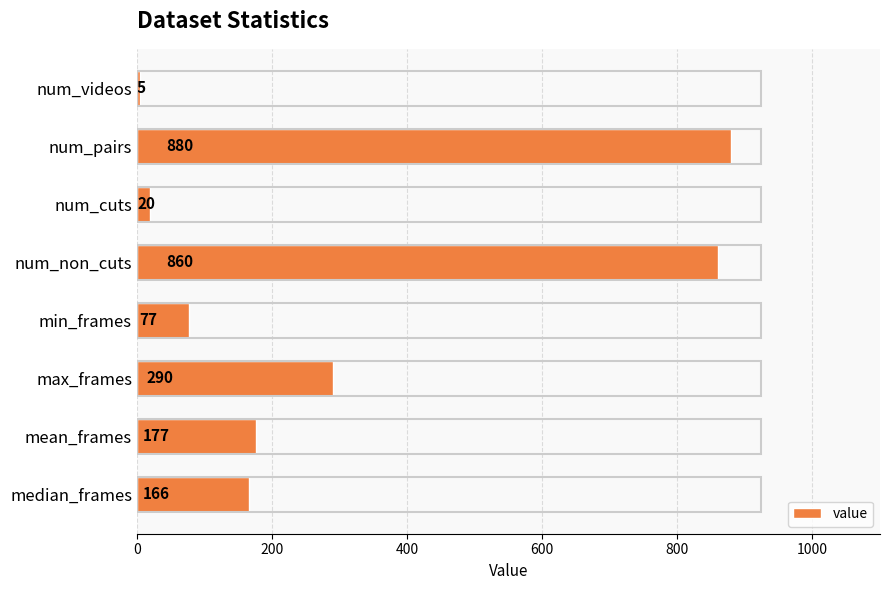

What is the ratio of the value at median_frames to the value at num_cuts?

8.3